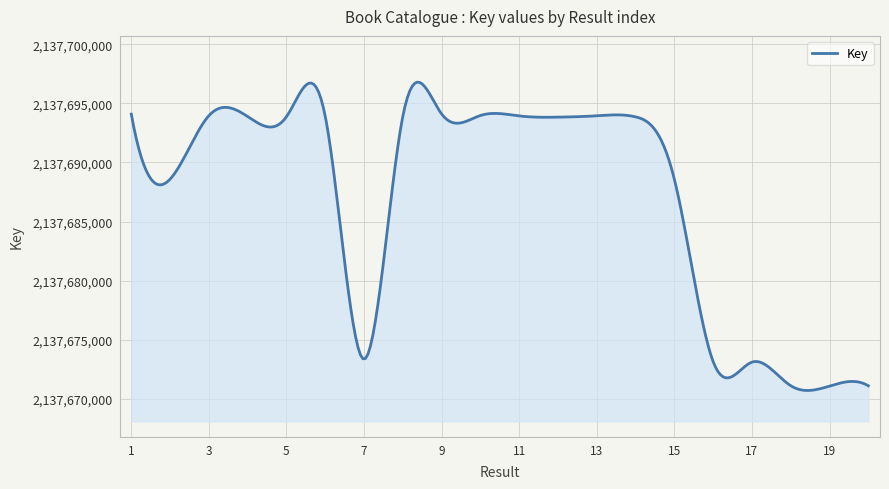

What is the maximum value shown in the chart?

2137696794.0